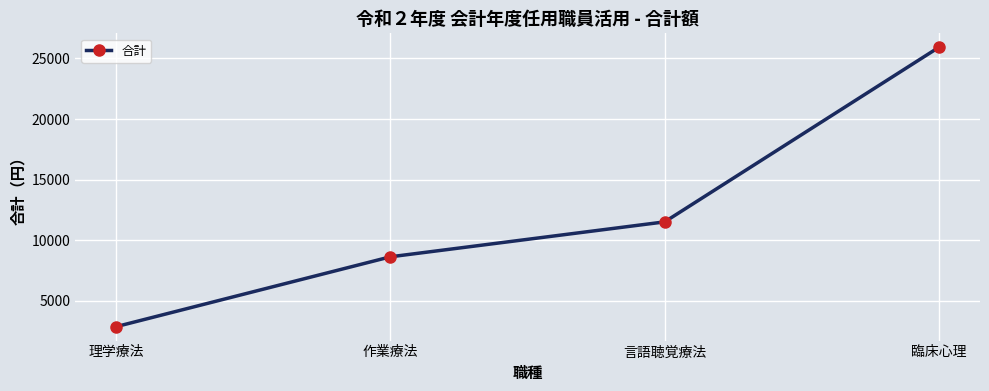

Which label corresponds to the largest value in the chart?

臨床心理